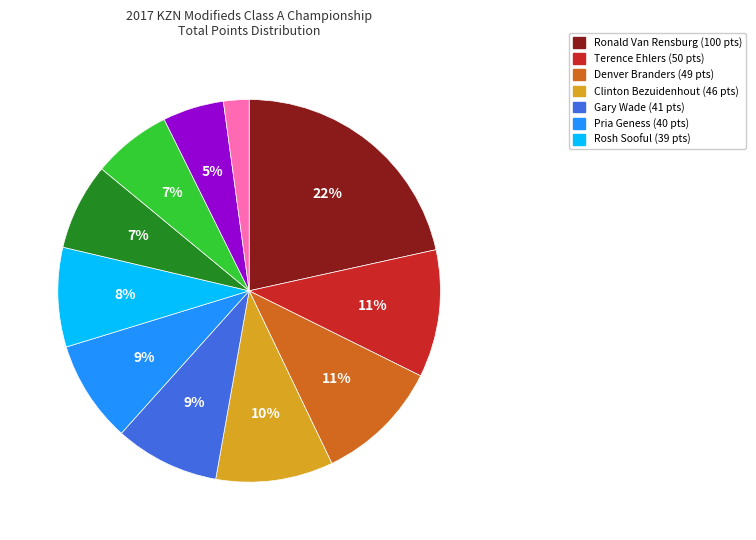

Is there a majority slice in this chart?

No